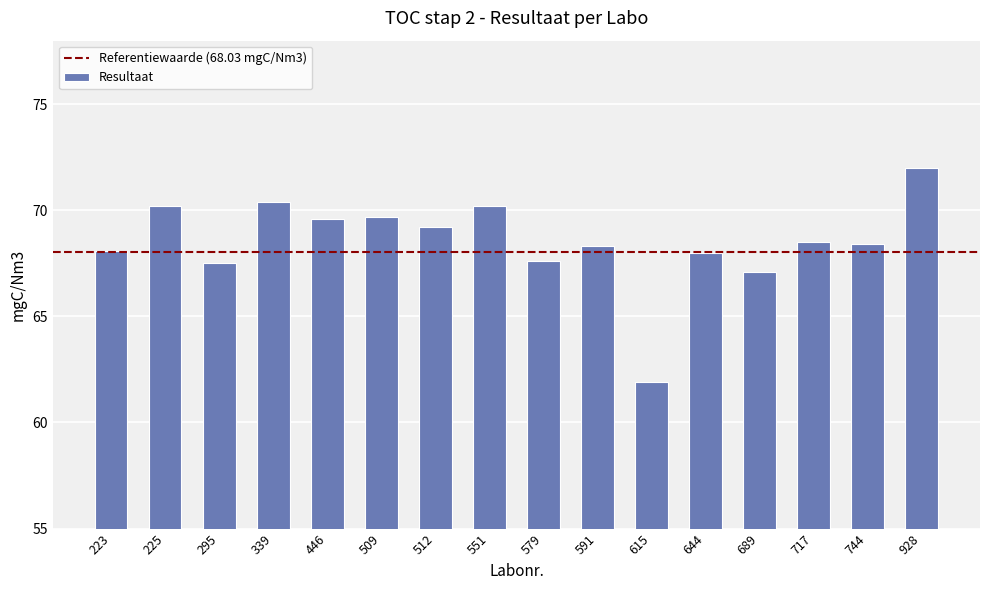

At which label does the data first exceed 68?

223